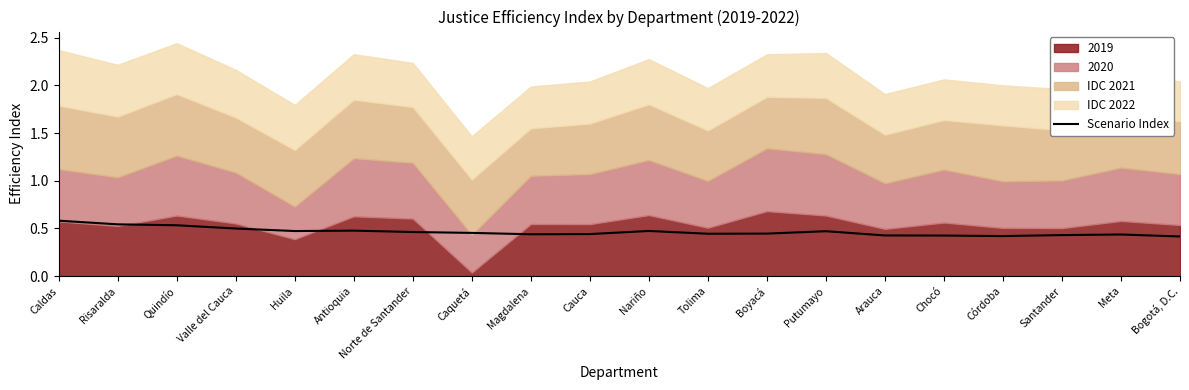

How many data points does each series have?

20